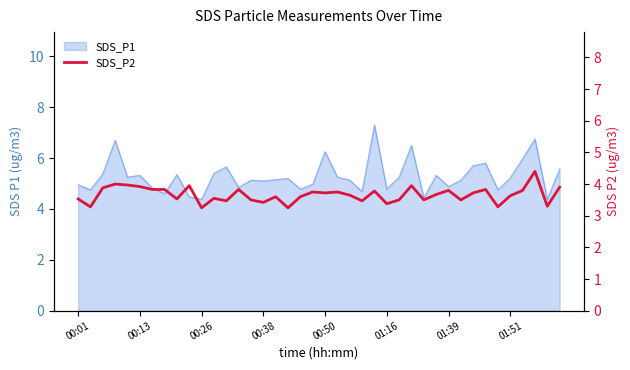

What is the approximate value at 34?

3.3